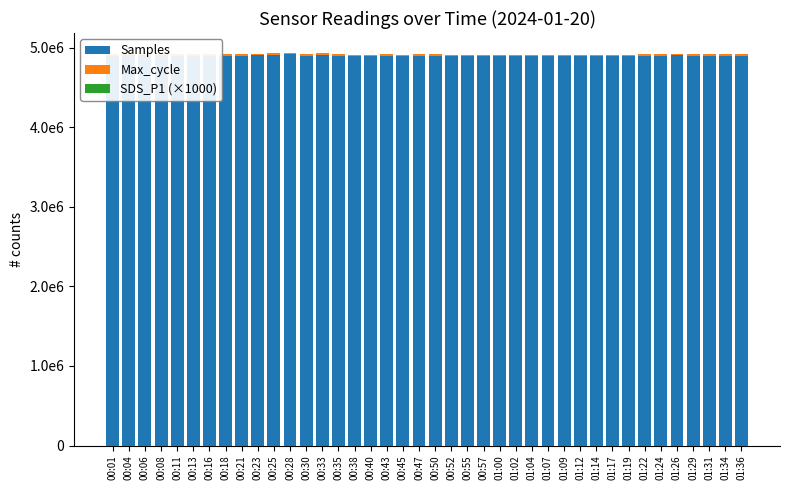

What is the difference between the Samples values at 00:55 and 01:34?

7839